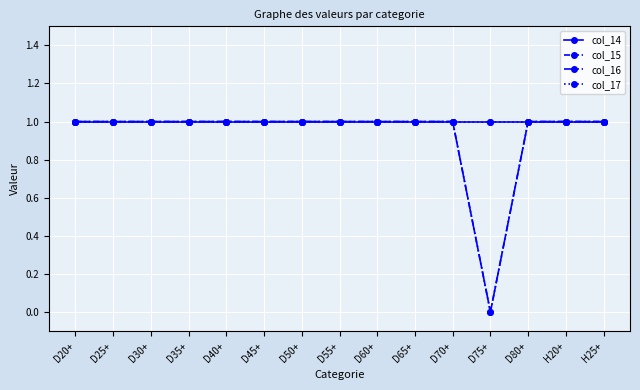

True or false: col_16 and col_14 intersect in this chart.

False